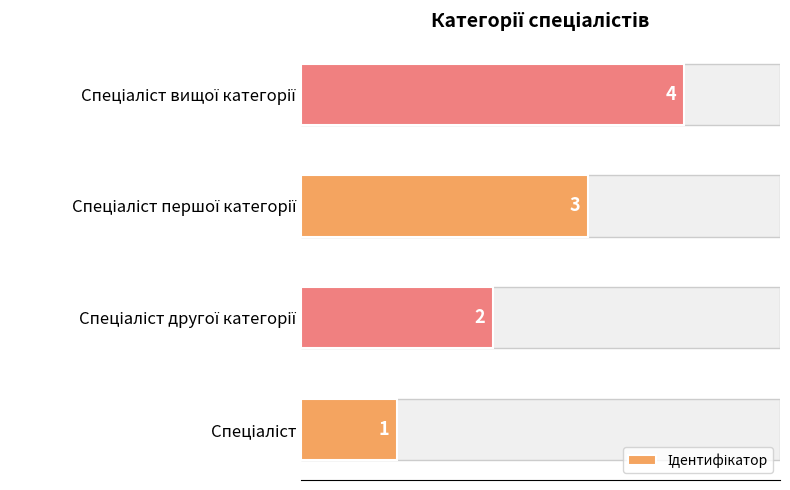

The chart shows a value of 5 at Спеціаліст першої категорії. True or false?

False